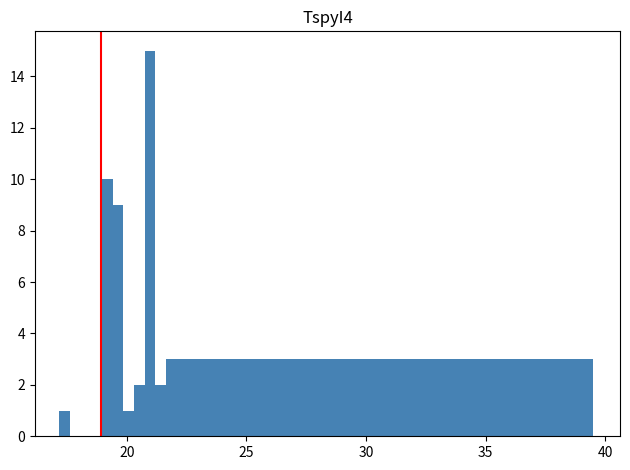

Read against the x-axis, roughly where is the centre of the tallest bar?

21.0